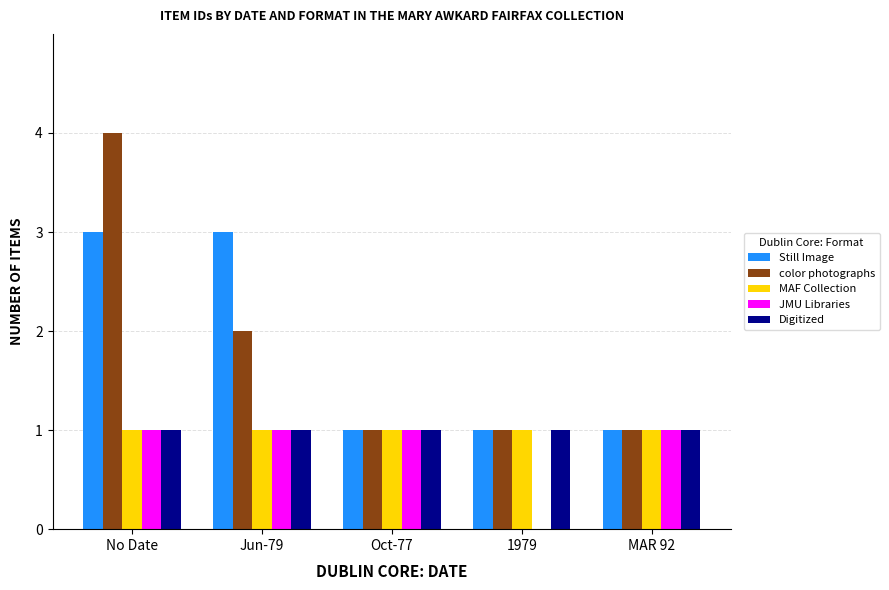

At which category is the sum across all series the highest?

No Date